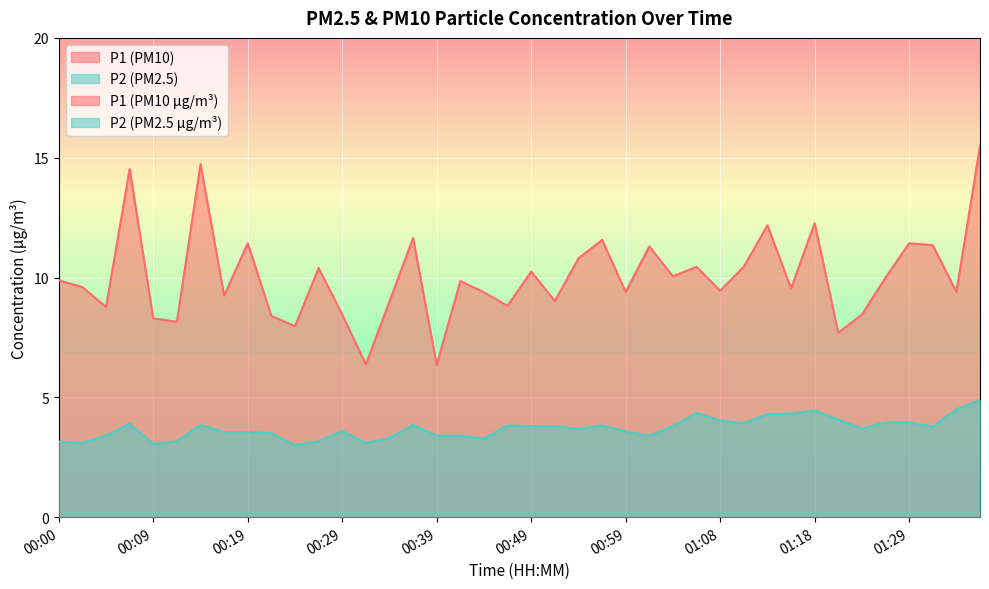

Between 00:29 and 00:59, which series saw the biggest shift?

P1